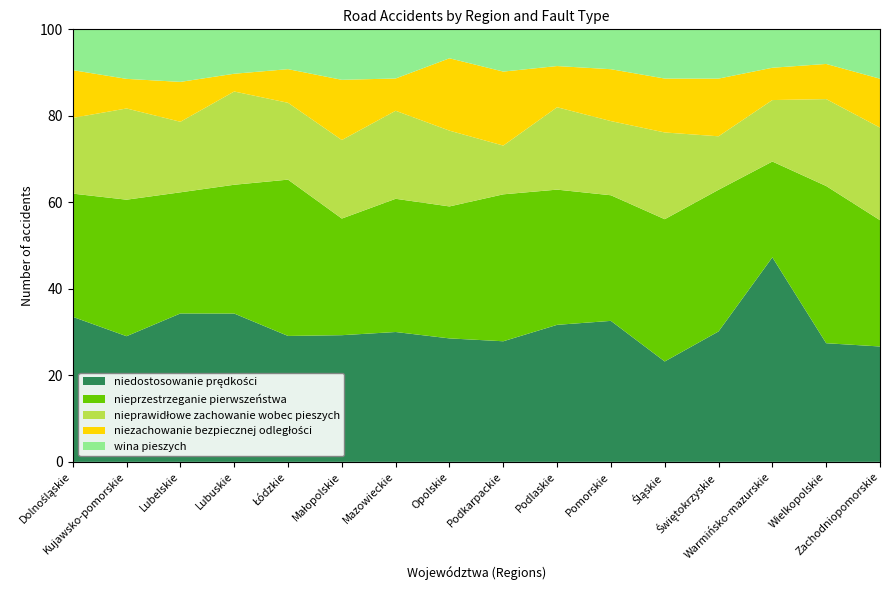

Reading right to left, transcribe all the data shown in this chart.

niedostosowanie prędkości: Zachodniopomorskie=243	Wielkopolskie=449	Warmińsko-mazurskie=506	Świętokrzyskie=278	Śląskie=618	Pomorskie=633	Podlaskie=153	Podkarpackie=334	Opolskie=145	Mazowieckie=885	Małopolskie=808	Łódzkie=898	Lubuskie=167	Lubelskie=305	Kujawsko-pomorskie=208	Dolnośląskie=565
nieprzestrzeganie pierwszeństwa: Zachodniopomorskie=266	Wielkopolskie=595	Warmińsko-mazurskie=237	Świętokrzyskie=302	Śląskie=876	Pomorskie=564	Podlaskie=151	Podkarpackie=407	Opolskie=155	Mazowieckie=908	Małopolskie=744	Łódzkie=1115	Lubuskie=145	Lubelskie=249	Kujawsko-pomorskie=226	Dolnośląskie=480
nieprawidłowe zachowanie wobec pieszych: Zachodniopomorskie=195	Wielkopolskie=329	Warmińsko-mazurskie=152	Świętokrzyskie=114	Śląskie=534	Pomorskie=333	Podlaskie=92	Podkarpackie=135	Opolskie=89	Mazowieckie=600	Małopolskie=501	Łódzkie=548	Lubuskie=105	Lubelskie=145	Kujawsko-pomorskie=151	Dolnośląskie=295
niezachowanie bezpiecznej odległości: Zachodniopomorskie=103	Wielkopolskie=133	Warmińsko-mazurskie=80	Świętokrzyskie=123	Śląskie=332	Pomorskie=233	Podlaskie=46	Podkarpackie=205	Opolskie=85	Mazowieckie=220	Małopolskie=384	Łódzkie=240	Lubuskie=20	Lubelskie=82	Kujawsko-pomorskie=49	Dolnośląskie=186
wina pieszych: Zachodniopomorskie=104	Wielkopolskie=131	Warmińsko-mazurskie=95	Świętokrzyskie=105	Śląskie=303	Pomorskie=179	Podlaskie=41	Podkarpackie=117	Opolskie=34	Mazowieckie=335	Małopolskie=322	Łódzkie=284	Lubuskie=50	Lubelskie=108	Kujawsko-pomorskie=82	Dolnośląskie=159